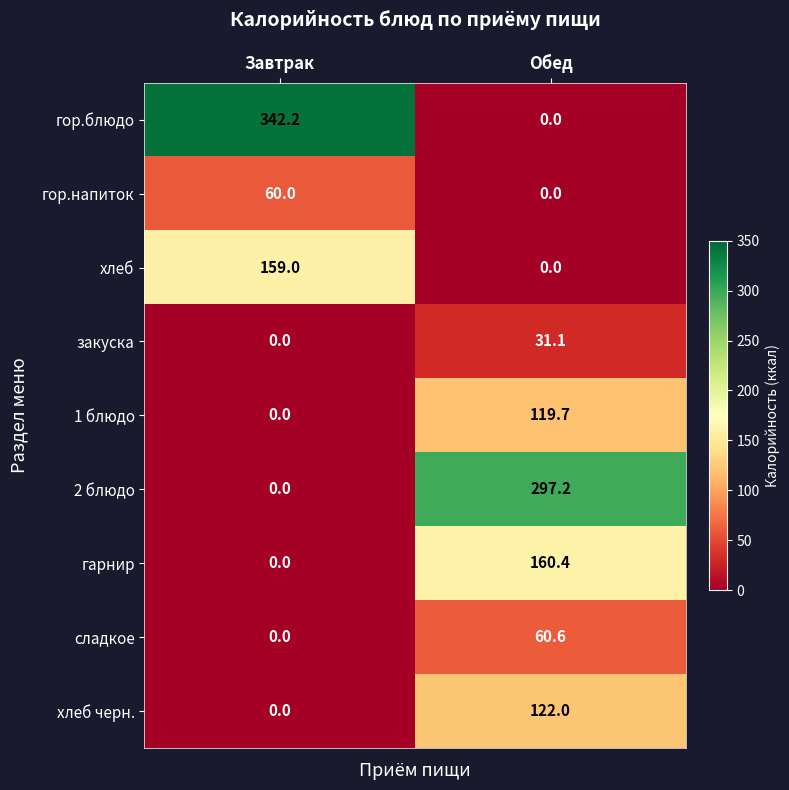

What is the spread (max minus min) of values at Завтрак?

342.2